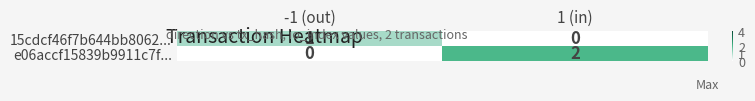

Between -1 (out) and 1 (in), which series saw the biggest shift?

e06accf15839b9911c7f...